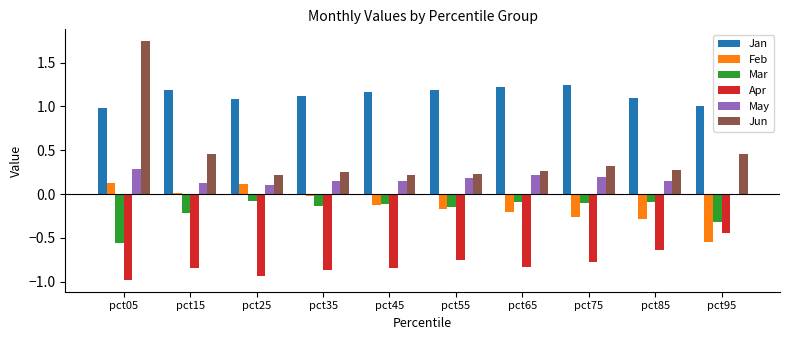

Which label corresponds to the largest value in the chart?

pct05